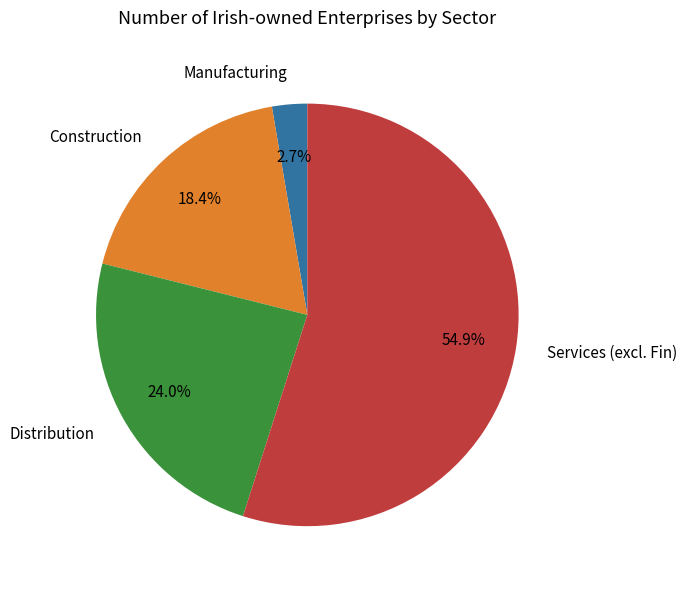

Between Services (excl. Fin) and Manufacturing, which is larger?

Services (excl. Fin)